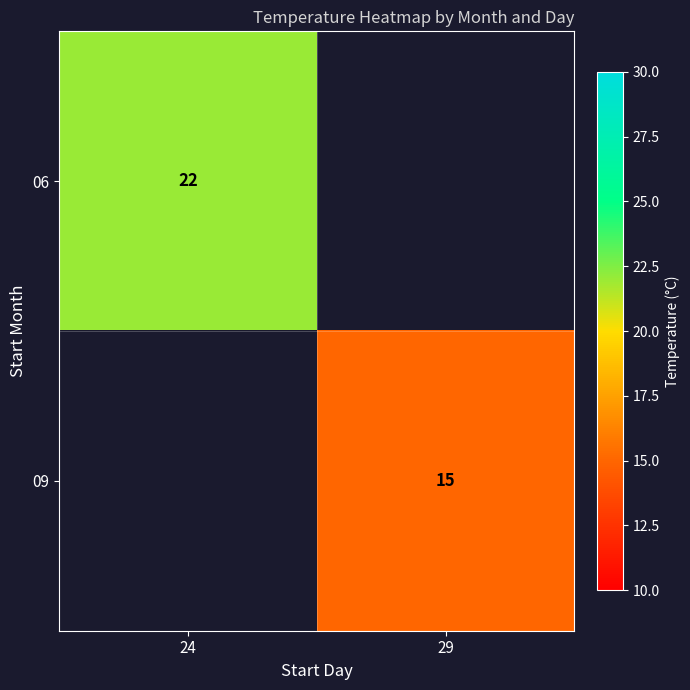

The 06 series shows 7 at 24. True or false?

False